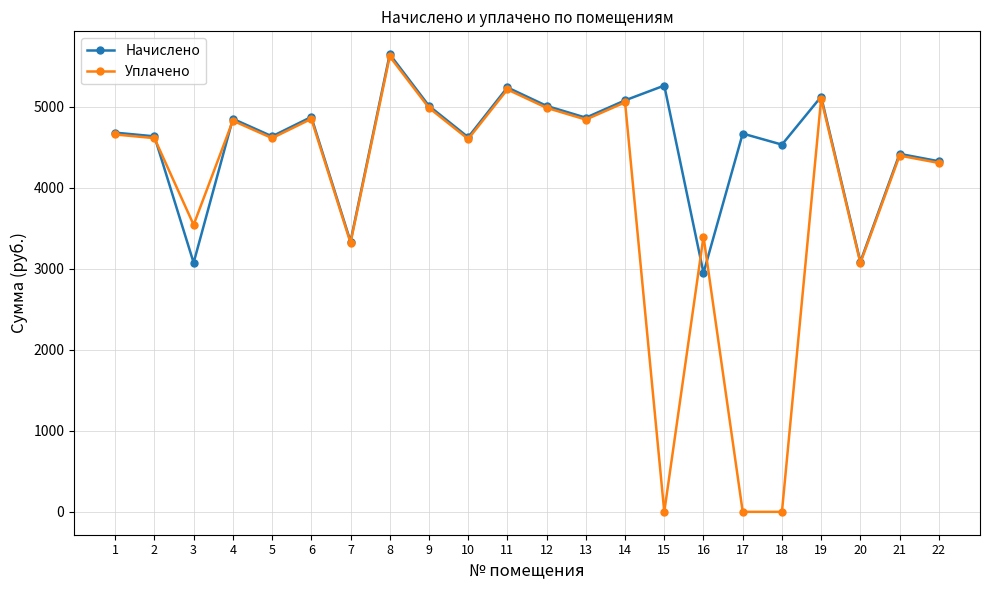

What value does the Начислено series have at 17?

4669.1